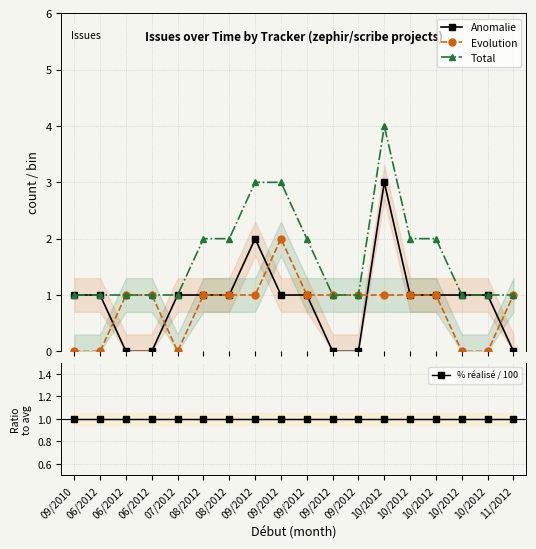

At how many categories does at least one series exceed 2?

3